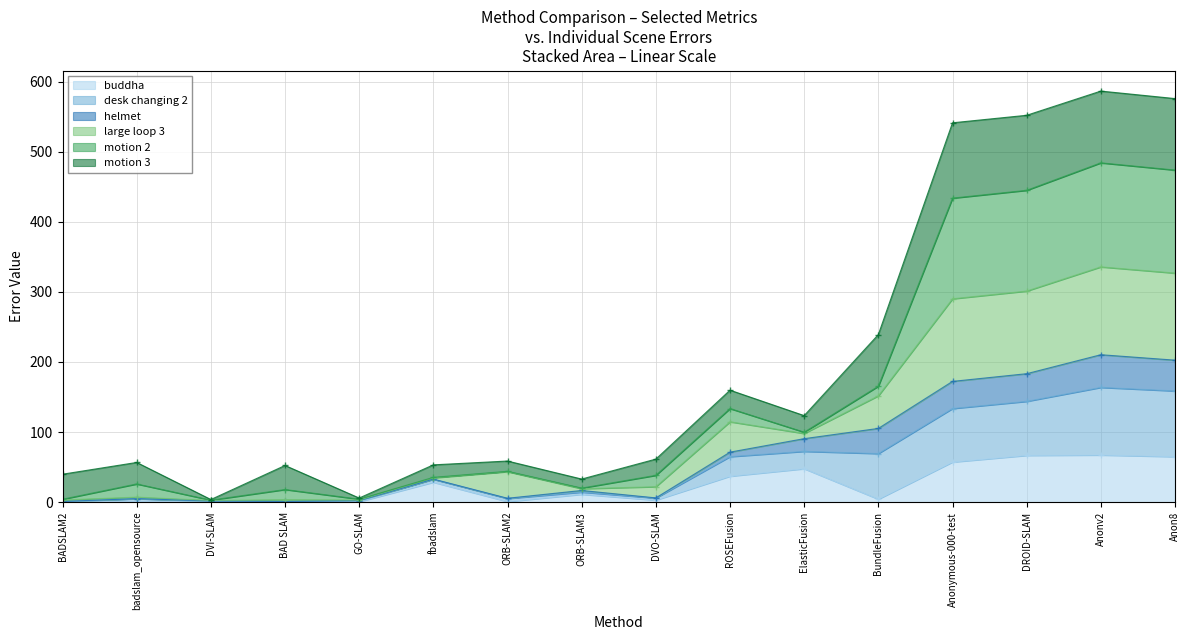

What is the difference between the maximum and minimum values in the buddha series?

66.9